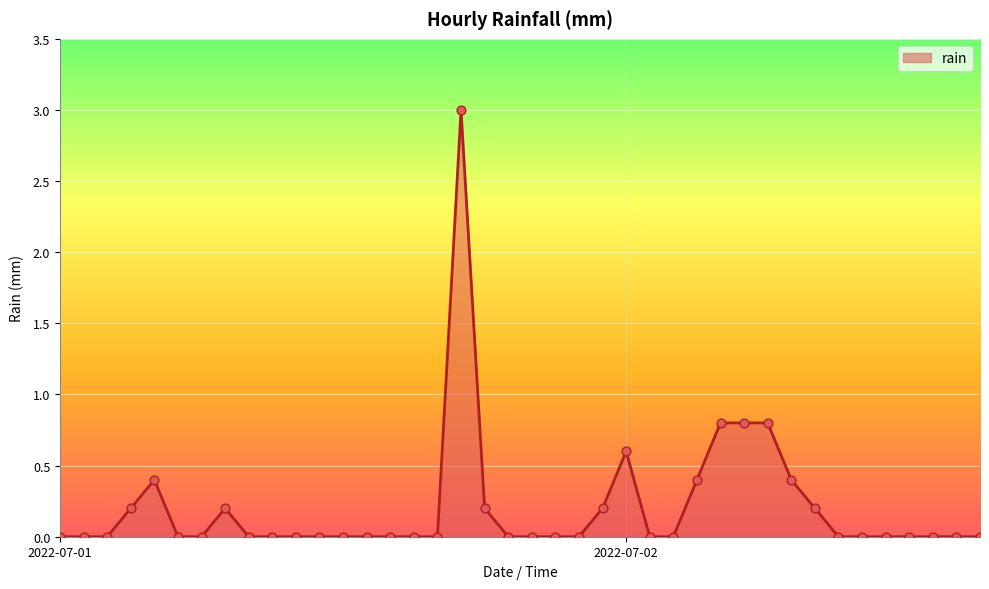

What is the greatest value displayed?

3.0